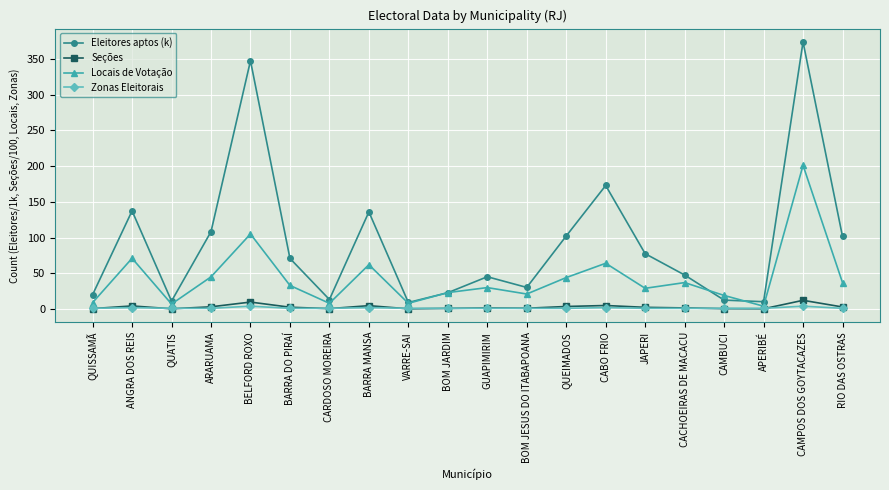

In Eleitores aptos (k), how many points are lower than both neighbors (excluding endpoints)?

5